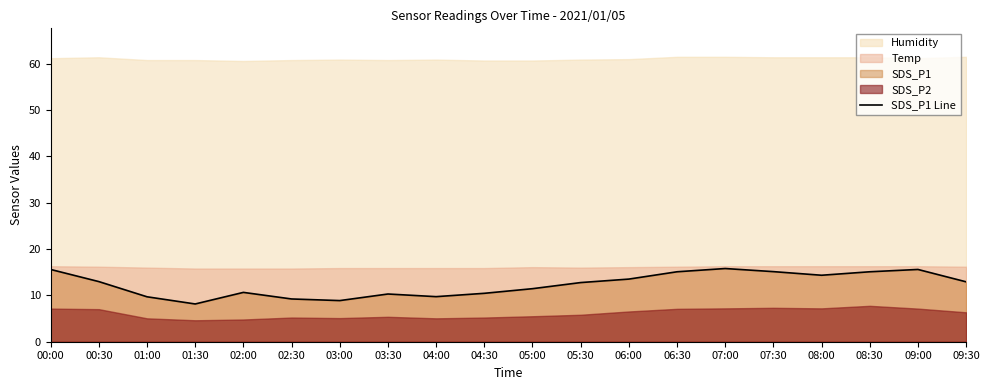

Is it true that the value at 03:30 is 10.3?

True